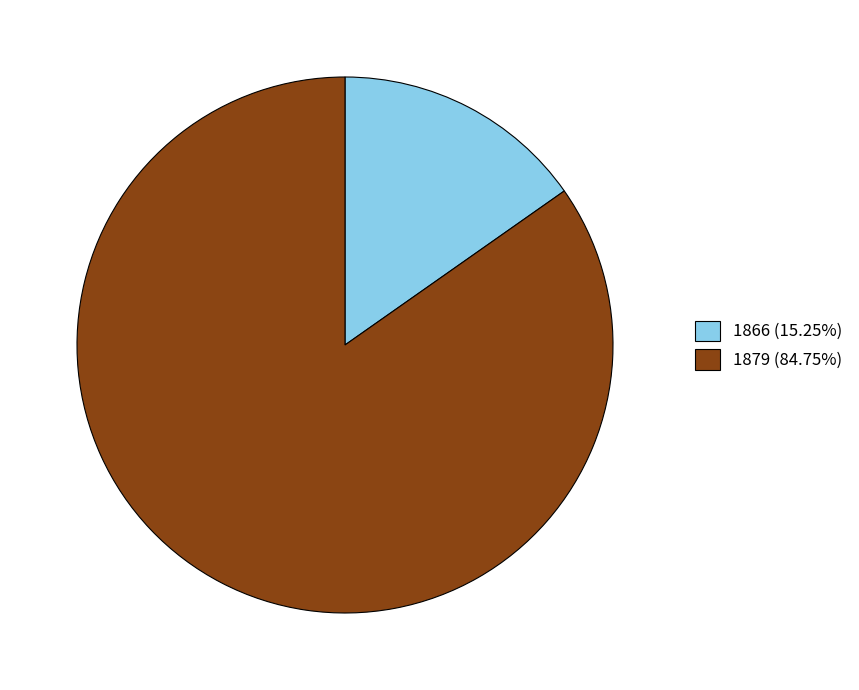

Is 1879 (84.75%) the majority of the pie?

Yes